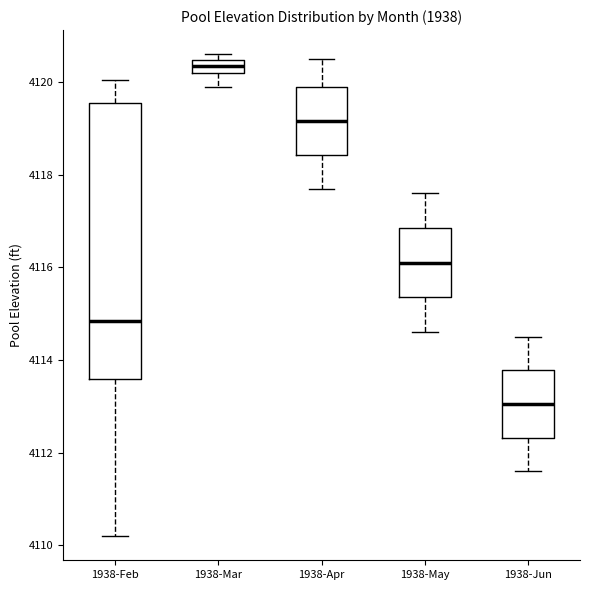

Which box is the tallest, from its lower edge to its upper edge?

1938-Feb